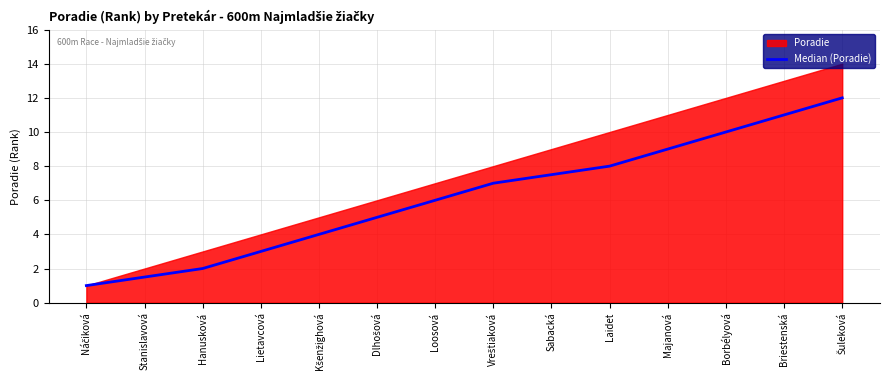

The chart shows a value of 7.5 at Sabacká. True or false?

True